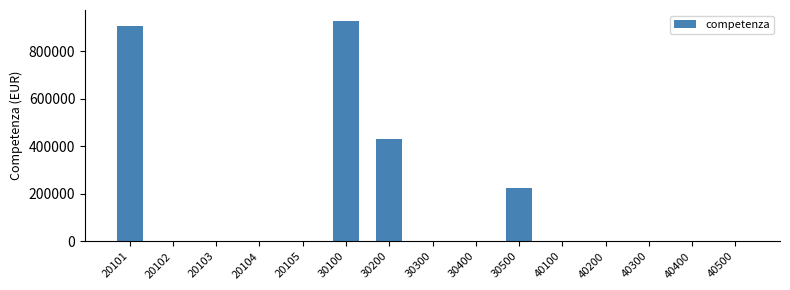

Which has a higher value, 40500 or 20101?

20101